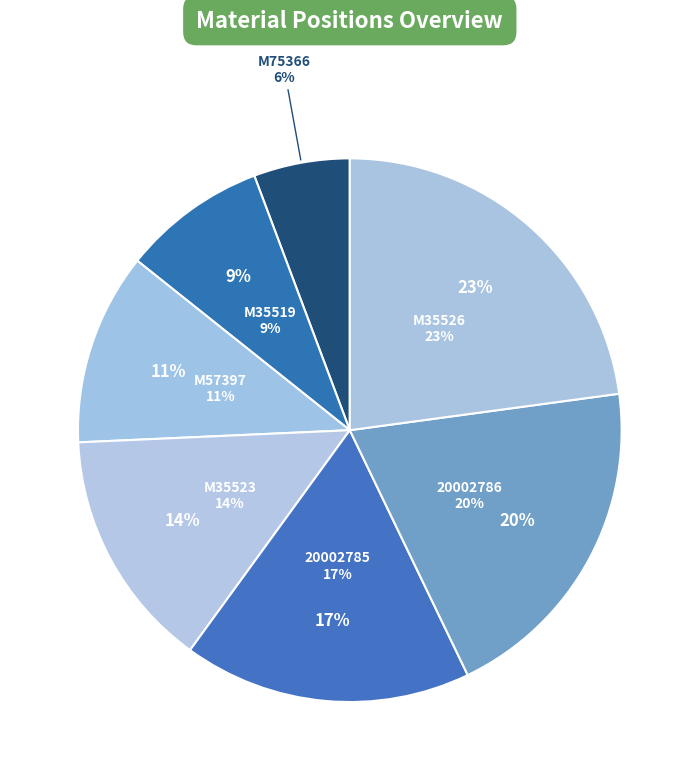

Which slice is the smallest?

M75366